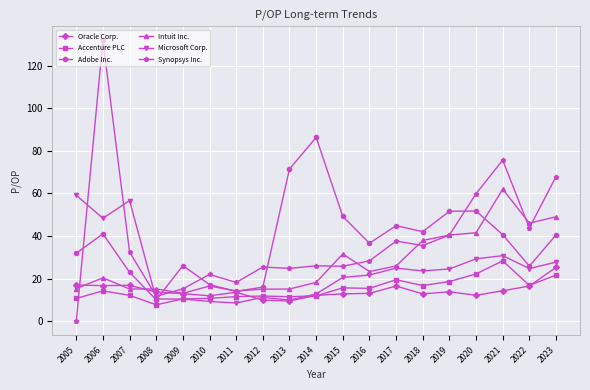

Which category has the lowest value in the Adobe Inc. series?

2008